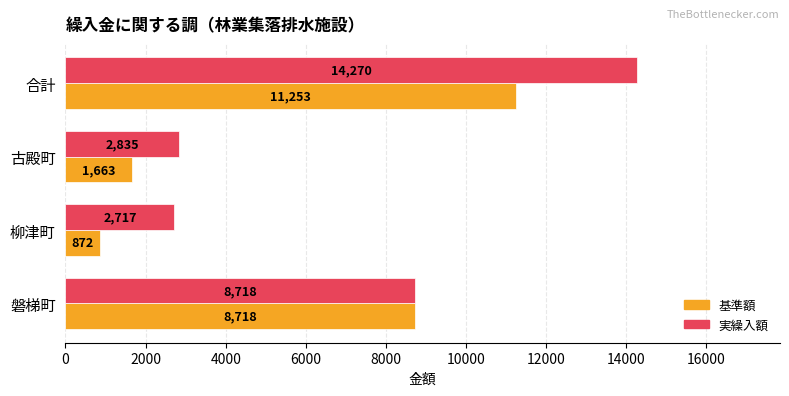

True or false: 基準額 has a value of 8718 at 磐梯町.

True